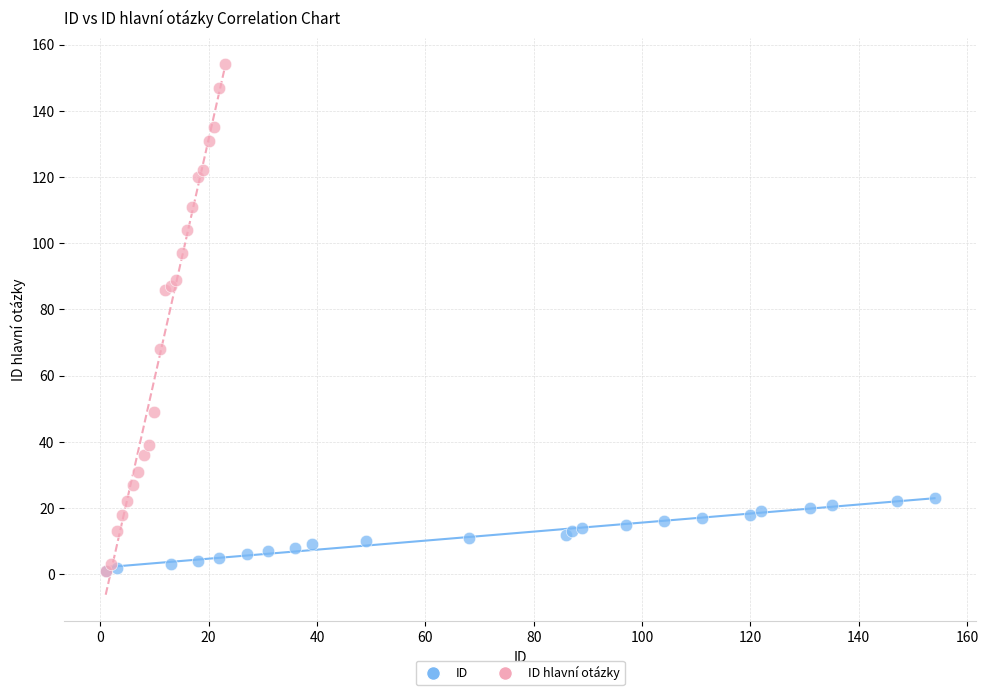

Which series contains the highest Y value?

ID hlavní otázky